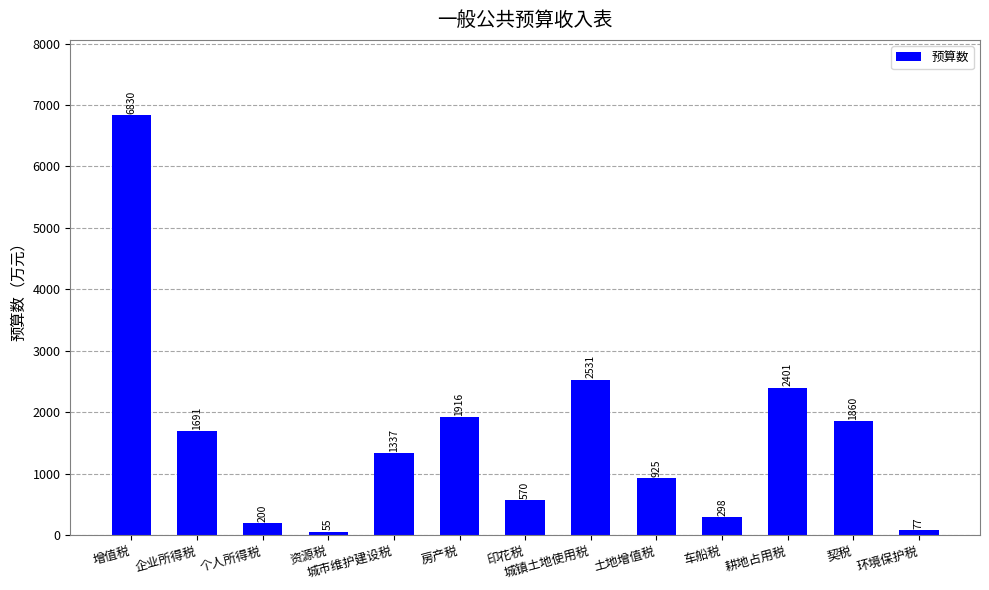

Rank the categories by value from highest to lowest.

增值税, 城镇土地使用税, 耕地占用税, 房产税, 契税, 企业所得税, 城市维护建设税, 土地增值税, 印花税, 车船税, 个人所得税, 环境保护税, 资源税